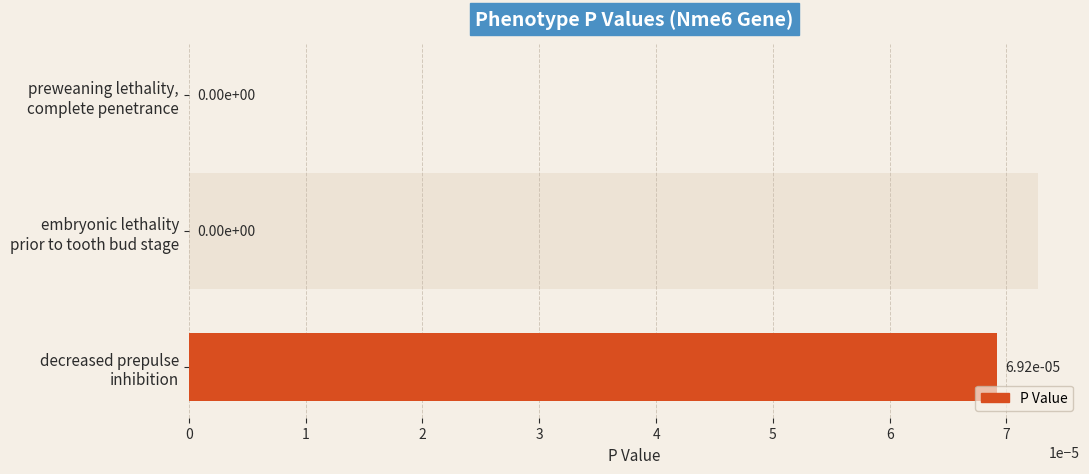

The chart shows a value of 0.0 at 1. True or false?

True